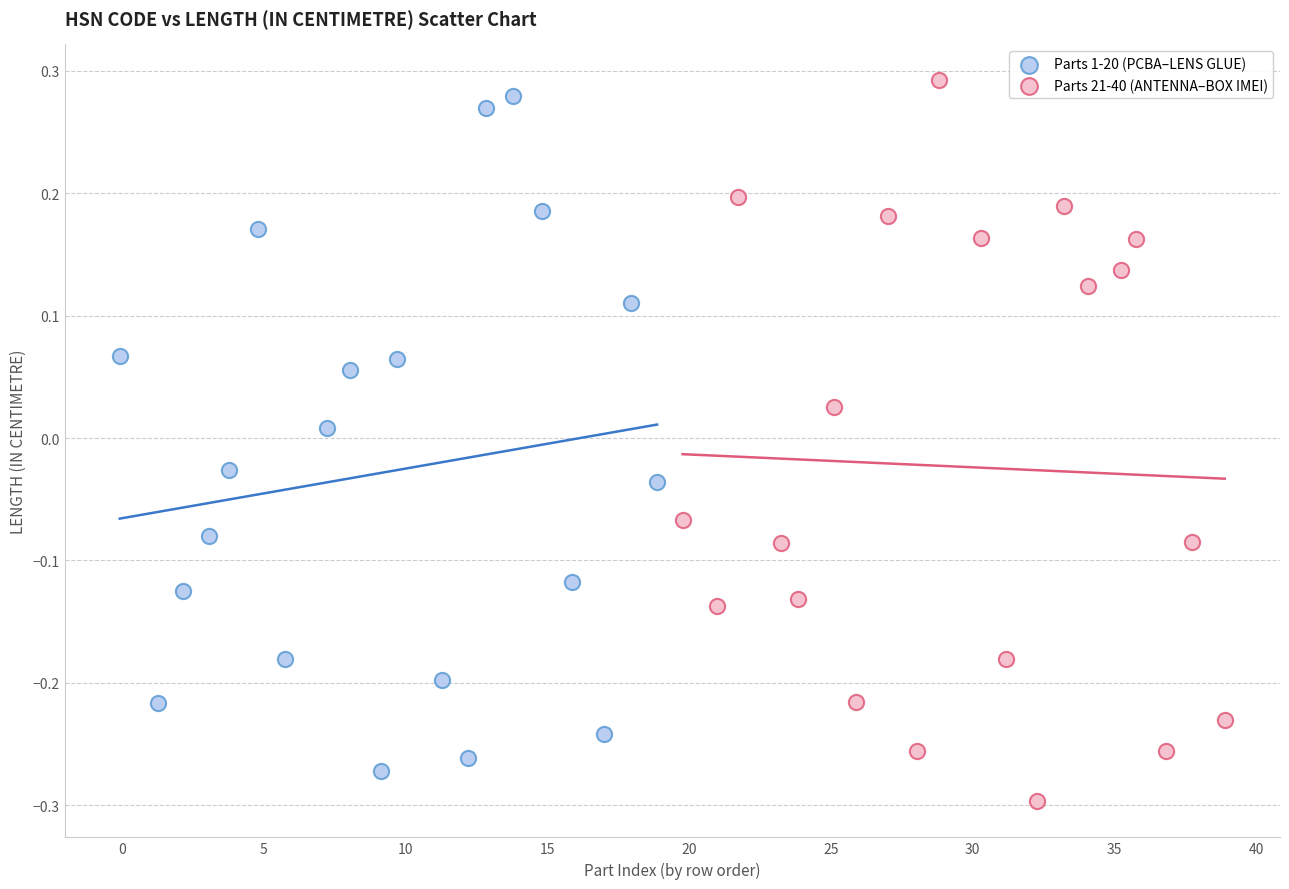

Which series contains the lowest Y value?

Parts 21-40 (ANTENNA–BOX IMEI)